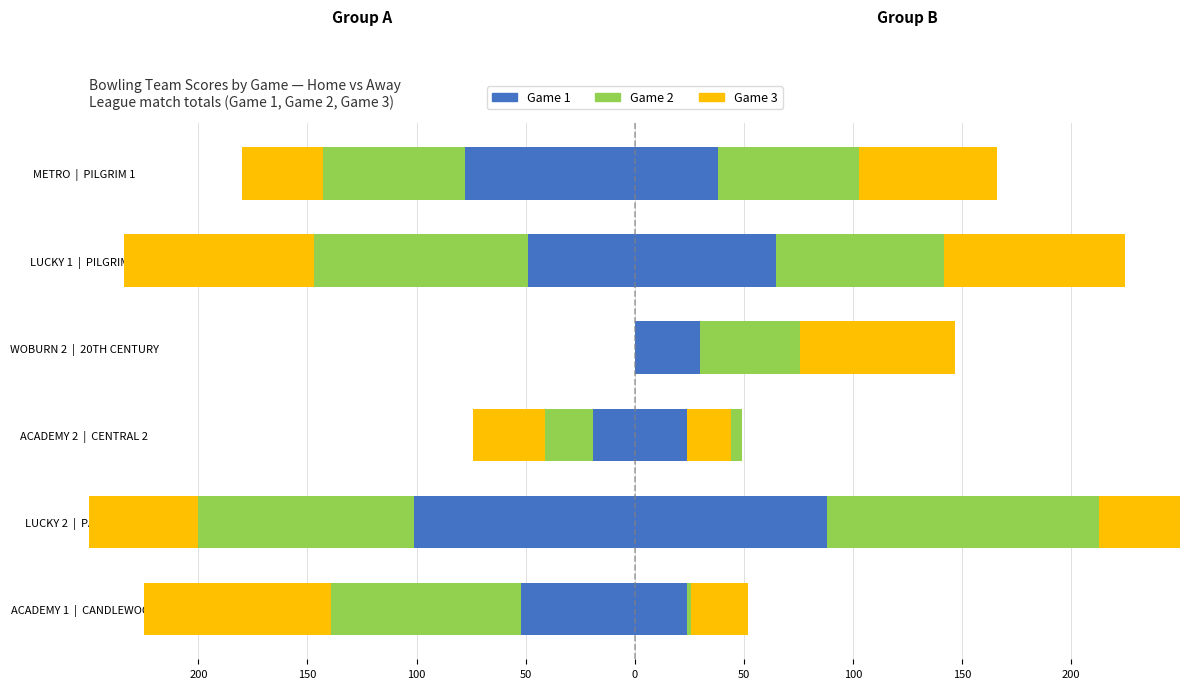

True or false: Game 3 has a value of -87 at LUCKY 1 | PILGRIM 2.

True